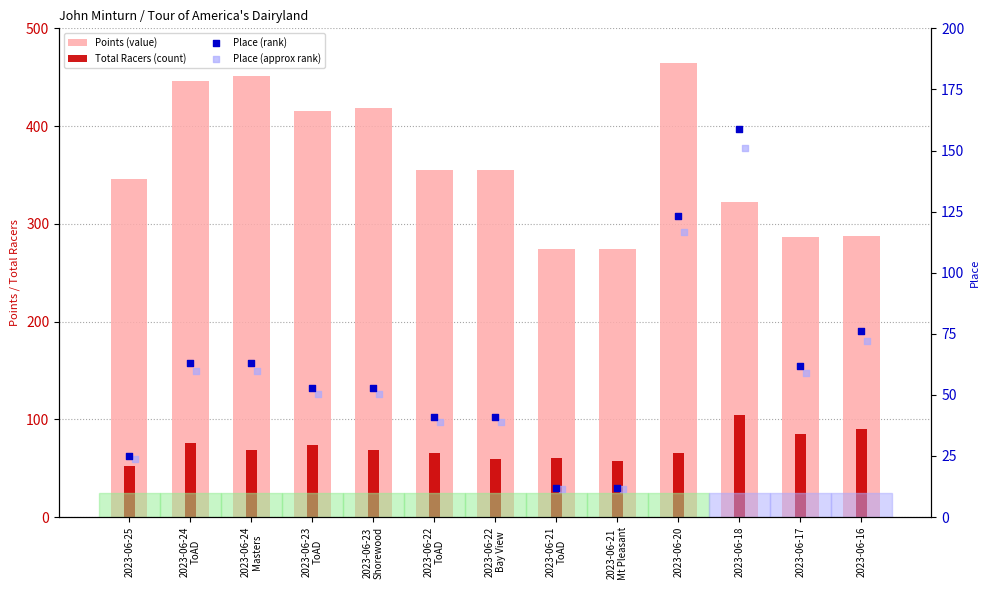

Which series reaches the minimum Y coordinate?

Place (approx rank)